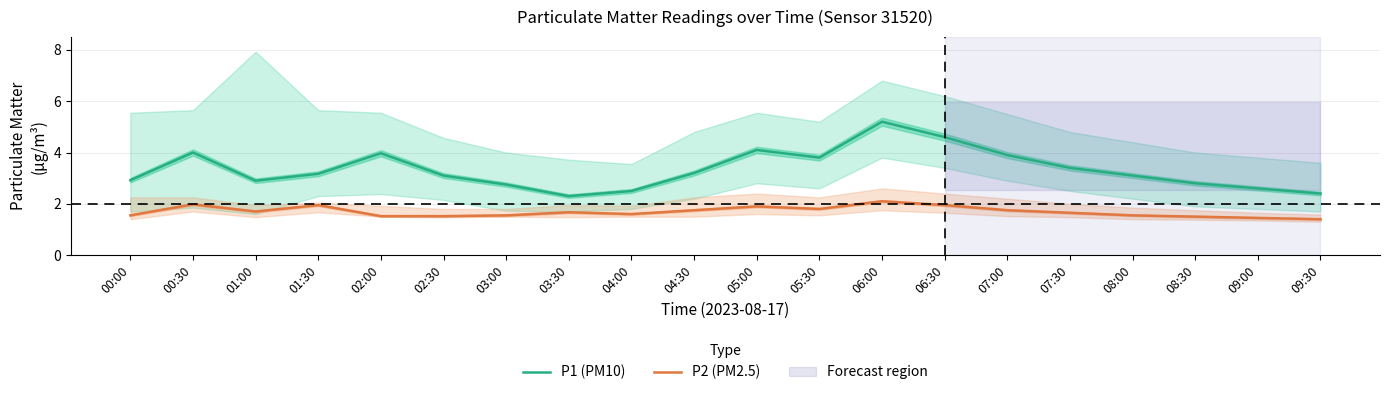

What is the sum of all P2 (PM2.5) values?

33.8